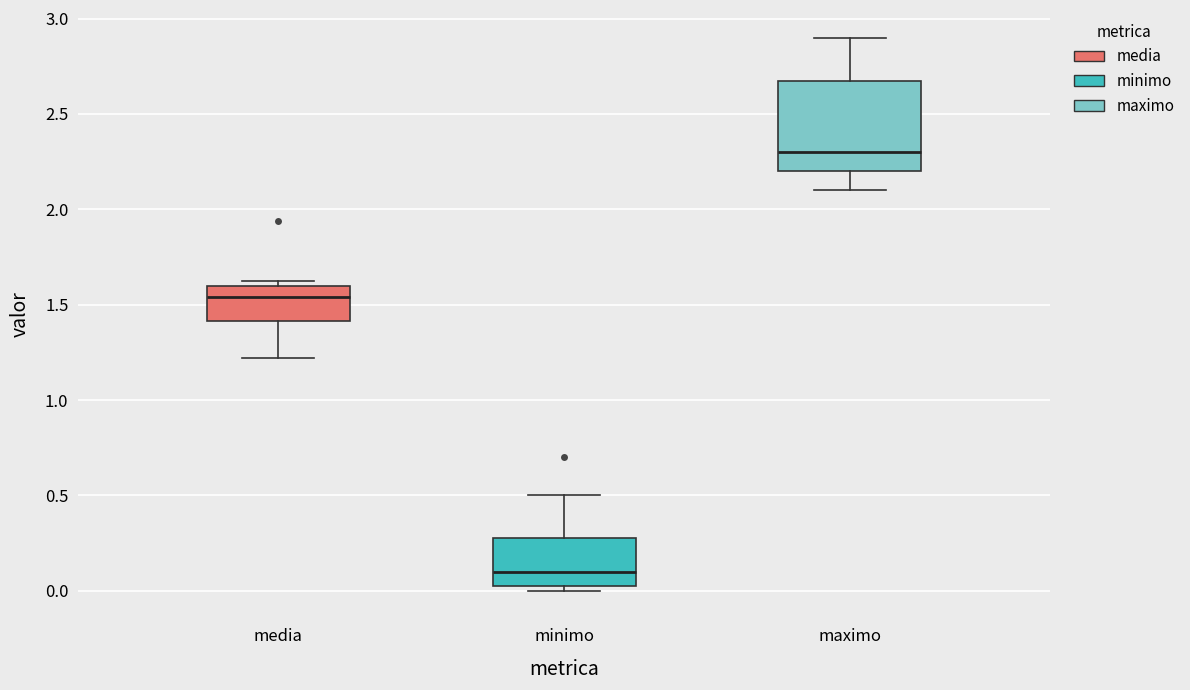

Reading left to right, read every box against the y-axis: the position of its median line, the range the box covers, and the ends of its whiskers. The values are not printed on the chart, so give them approximately, as read against the axis.

media: median 1.55, box 1.40 to 1.60, whiskers 1.20 to 1.65
minimo: median 0.10, box 0.05 to 0.30, whiskers 0.00 to 0.50
maximo: median 2.30, box 2.20 to 2.70, whiskers 2.10 to 2.90